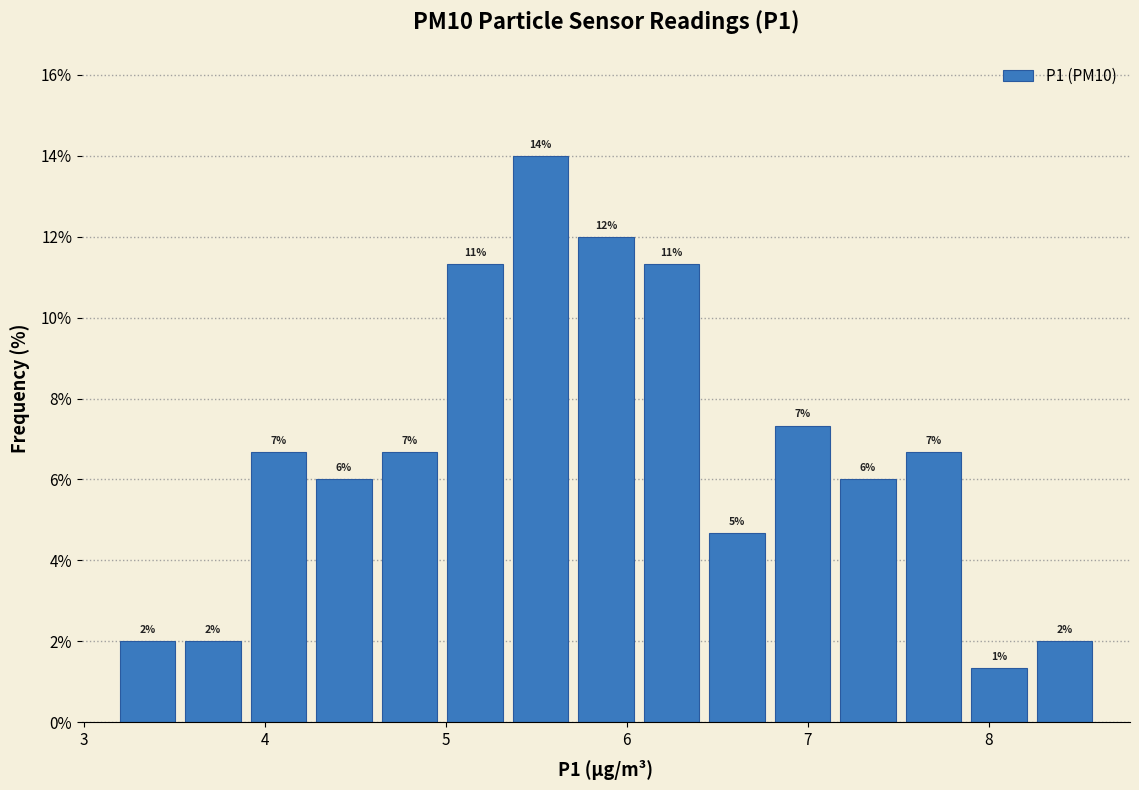

Around what value on the x-axis is the tallest bar? Give the approximate position of its centre, as read against the axis.

5.5